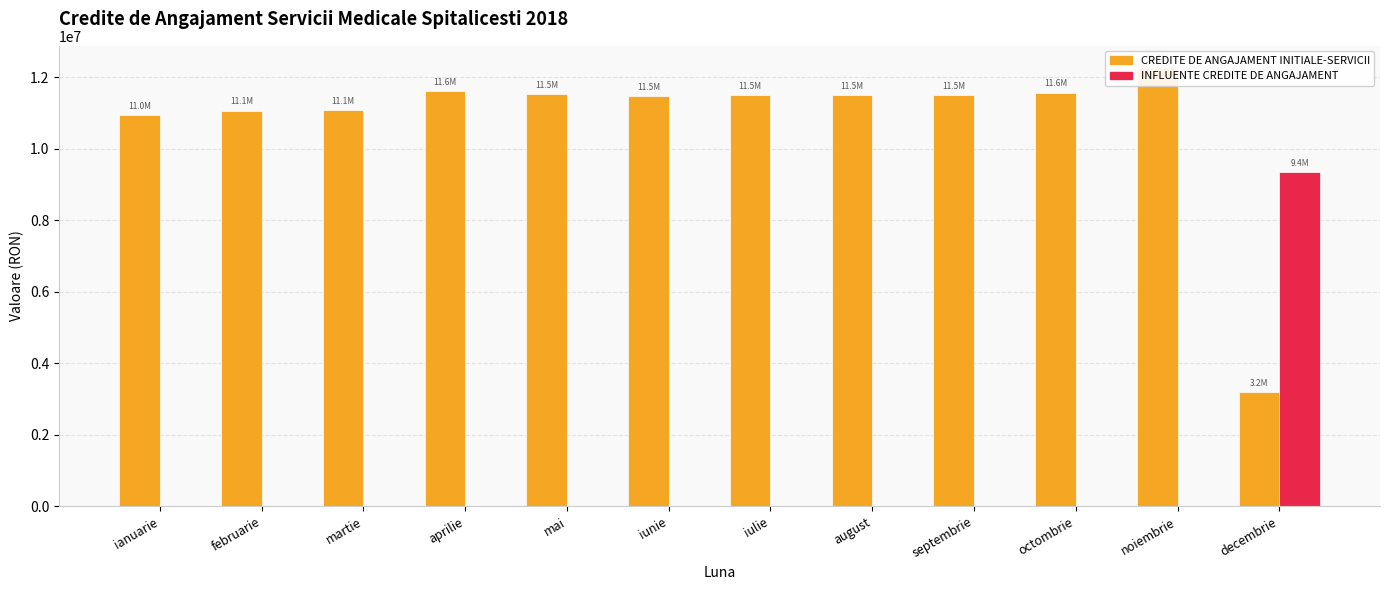

Which series has the largest total across all categories?

CREDITE DE ANGAJAMENT INITIALE-SERVICII